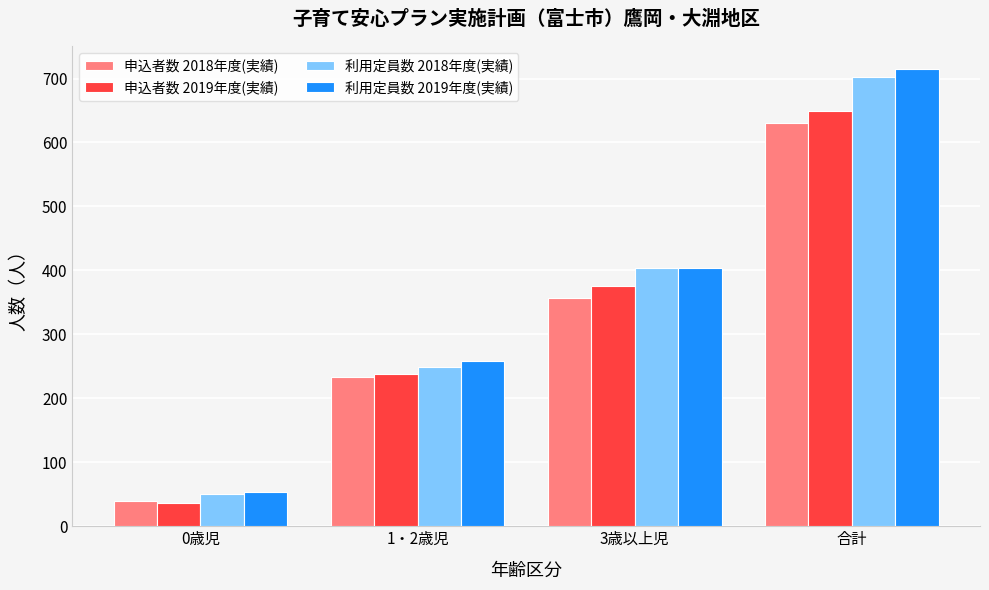

What is the difference between the maximum and minimum values in the 申込者数 2019年度(実績) series?

613